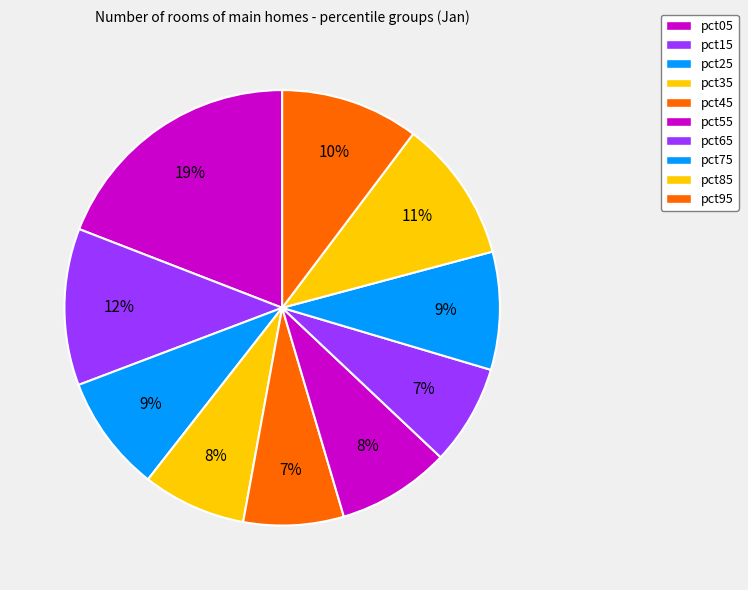

How many slices are in this pie chart?

10